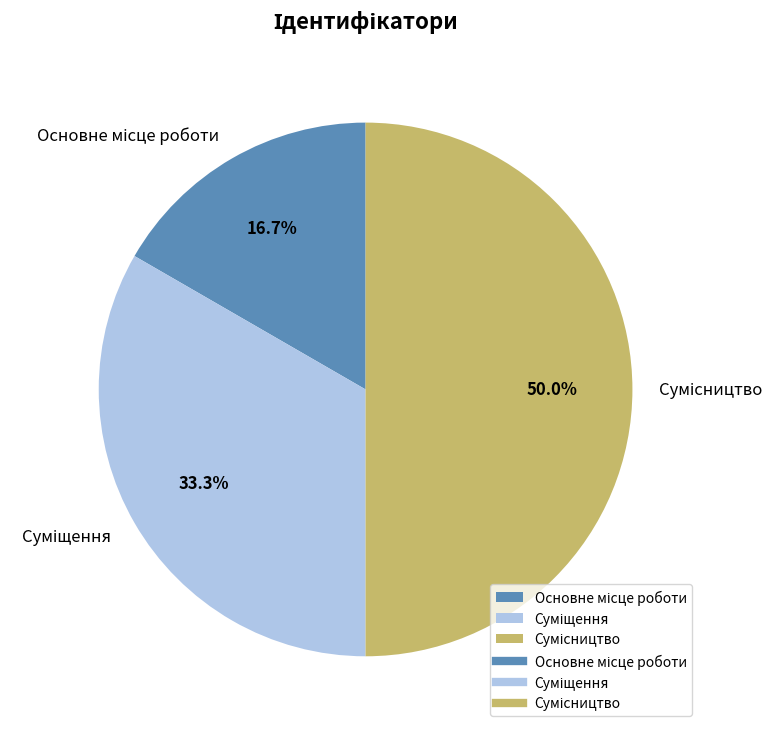

The Сумісництво slice represents 64% of the pie. True or false?

False